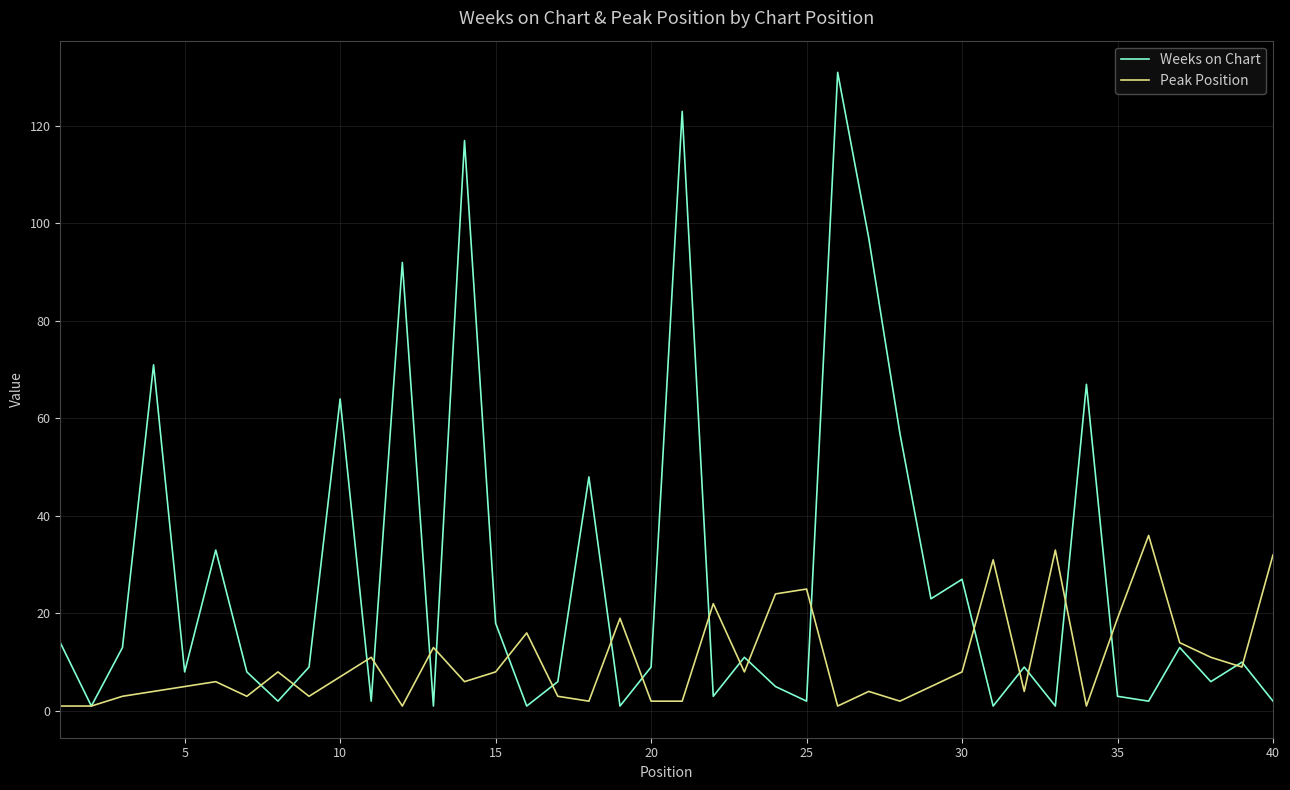

What is the greatest value displayed?

131